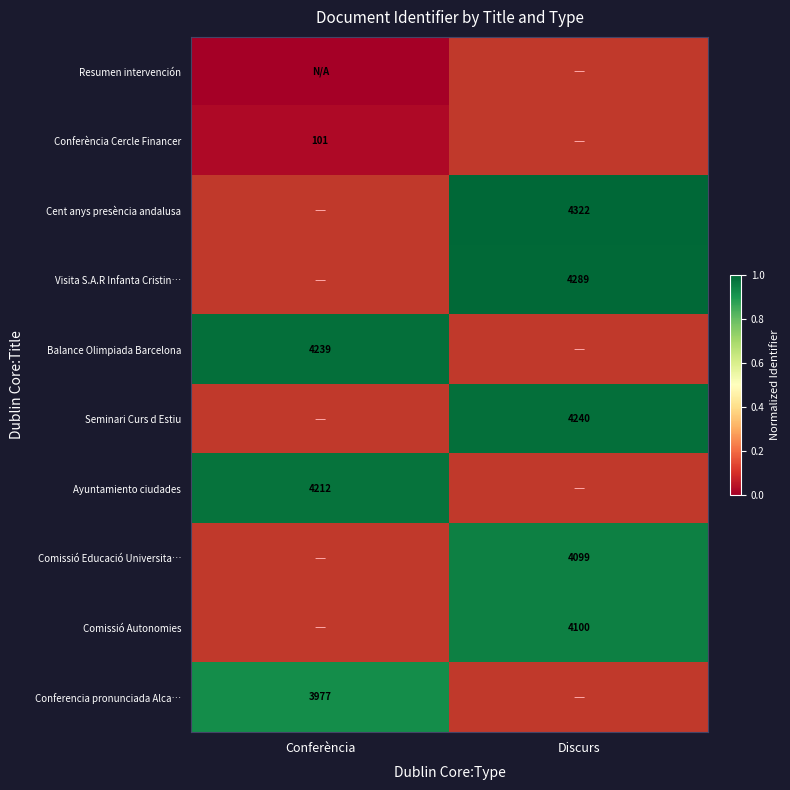

The value of Seminari Curs d Estiu at Discurs is 4240. True or false?

True